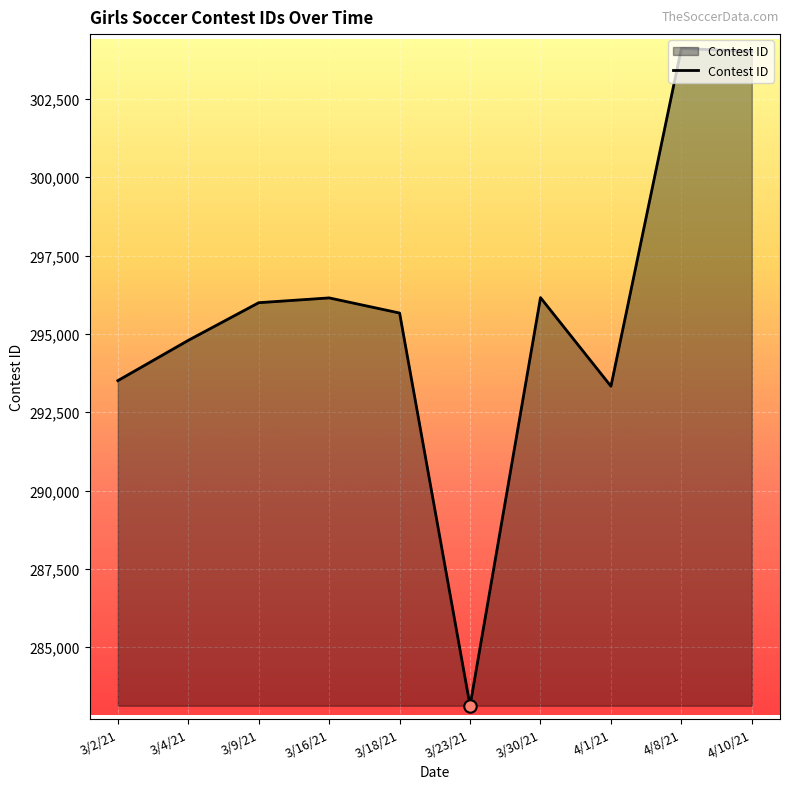

What is the change in value from 3/4/21 to 3/9/21?

+1202